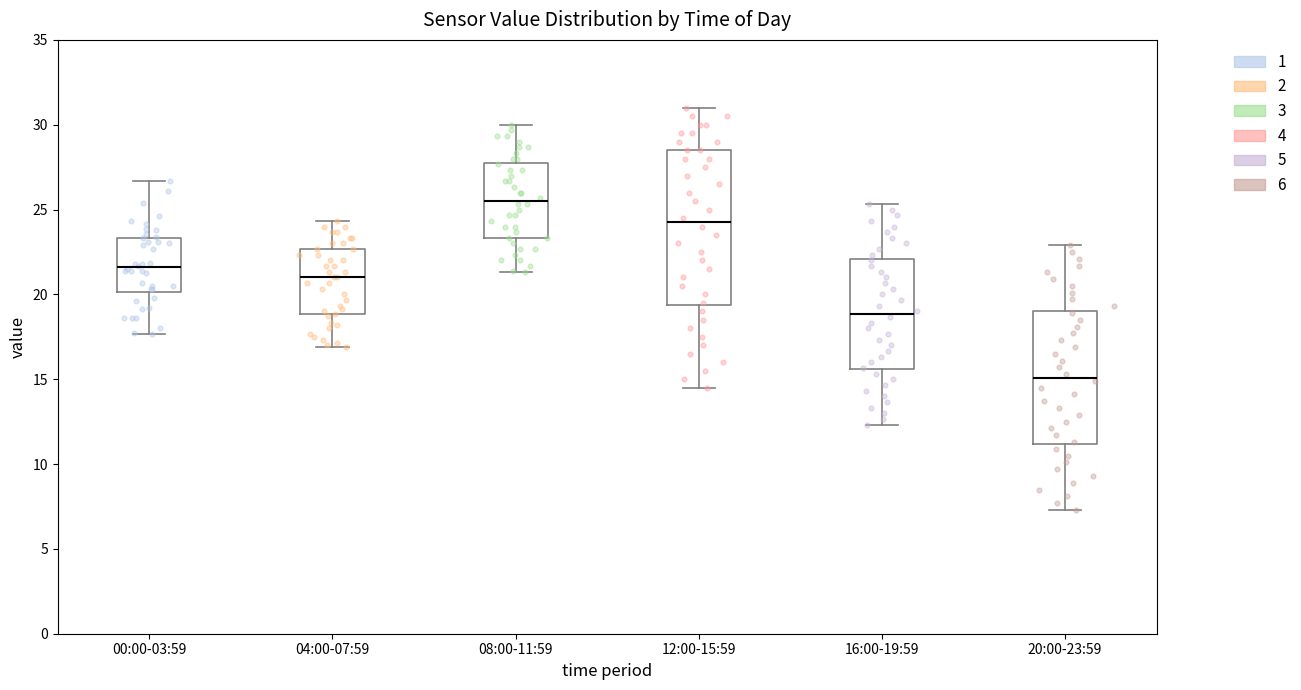

Reading left to right, read every box against the y-axis: the position of its median line, the range the box covers, and the ends of its whiskers. The values are not printed on the chart, so give them approximately, as read against the axis.

00:00-03:59: median 21.5, box 20.0 to 23.5, whiskers 17.5 to 26.5
04:00-07:59: median 21.0, box 19.0 to 22.5, whiskers 17.0 to 24.5
08:00-11:59: median 25.5, box 23.5 to 28.0, whiskers 21.5 to 30.0
12:00-15:59: median 24.5, box 19.5 to 28.5, whiskers 14.5 to 31.0
16:00-19:59: median 19.0, box 15.5 to 22.0, whiskers 12.5 to 25.5
20:00-23:59: median 15.0, box 11.0 to 19.0, whiskers 7.5 to 23.0